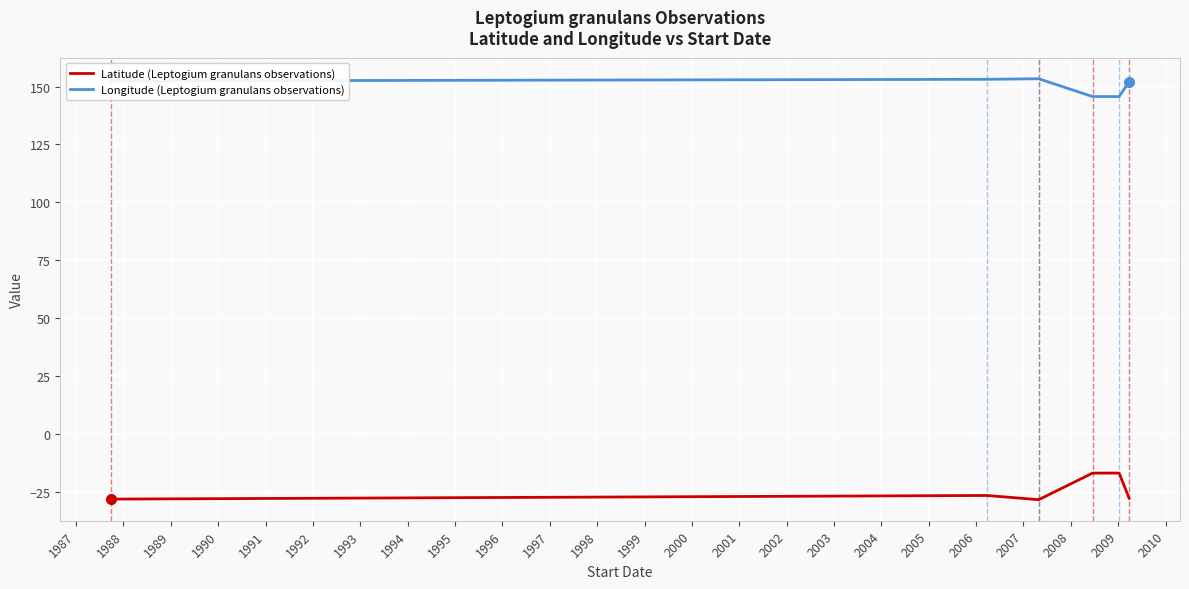

What are all the series names shown in the legend?

Latitude (Leptogium granulans observations), Longitude (Leptogium granulans observations)